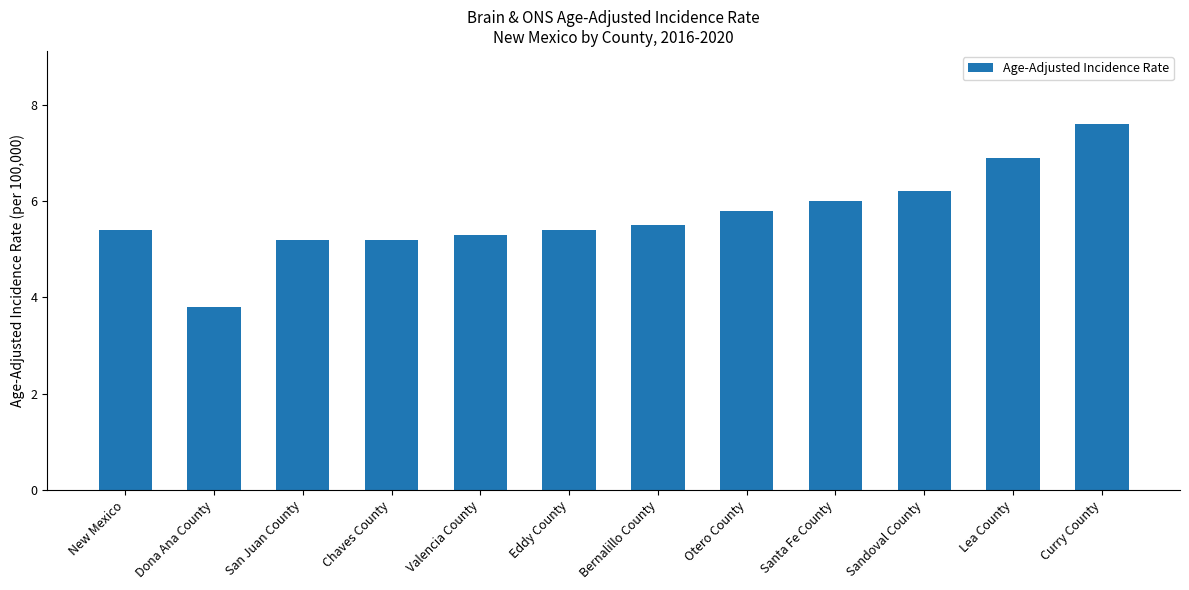

What position from the right is Otero County?

5